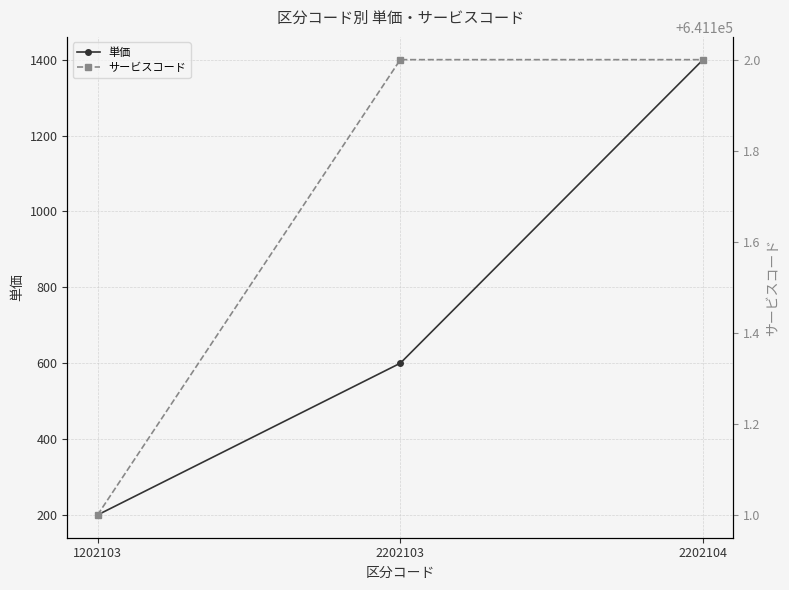

What is the average value of the 単価 series?

733